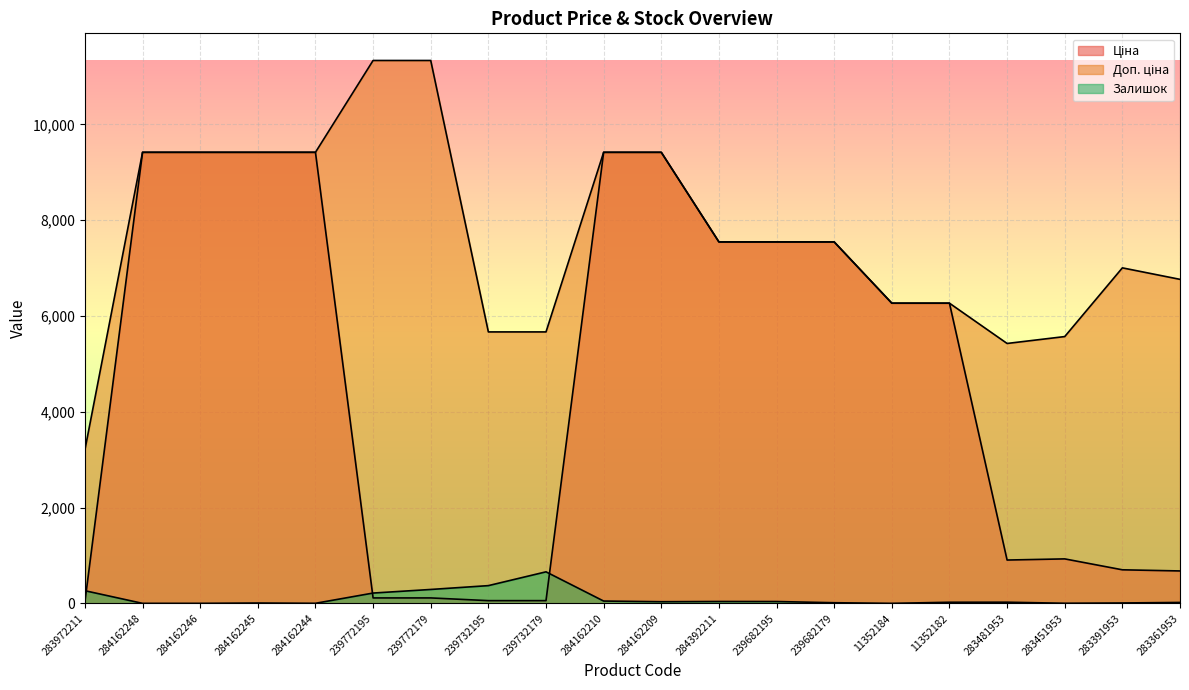

True or false: Ціна and Доп. ціна intersect in this chart.

False